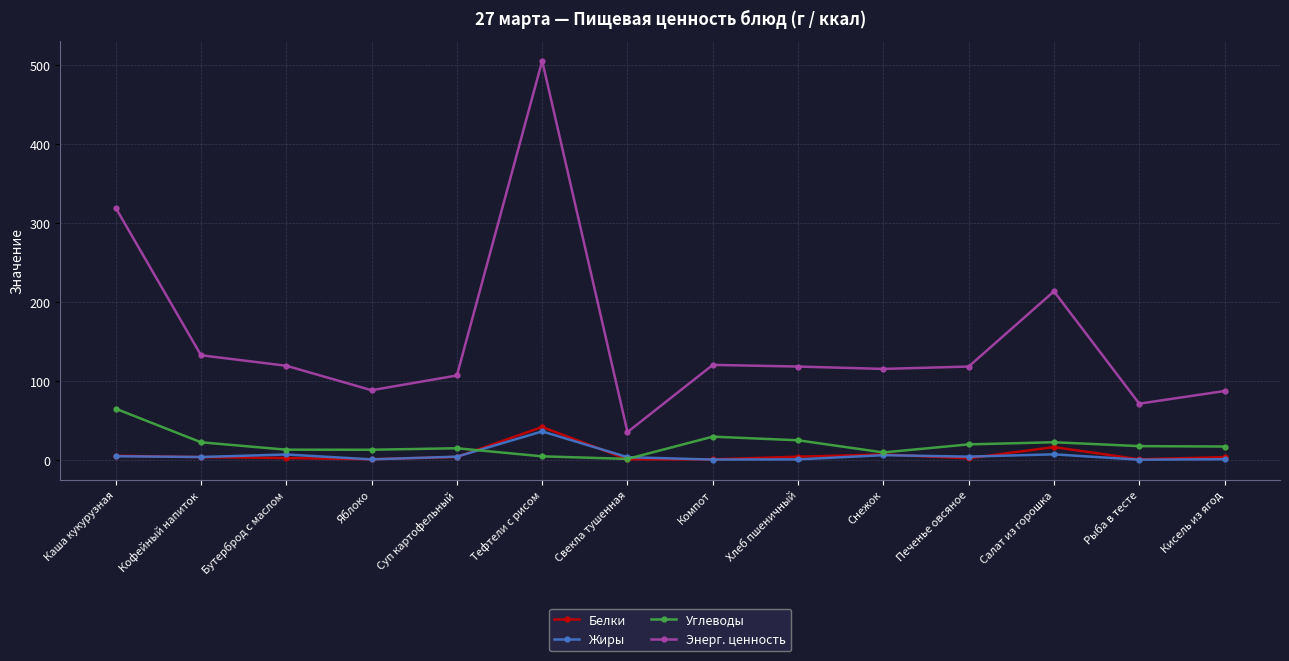

Where is Энерг. ценность nearest to the value 270?

Каша кукурузная